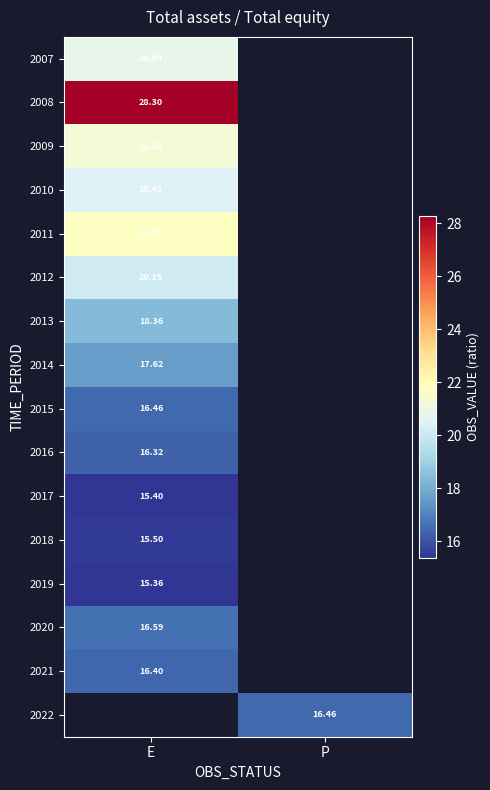

What is the spread (max minus min) of values at E?

12.9